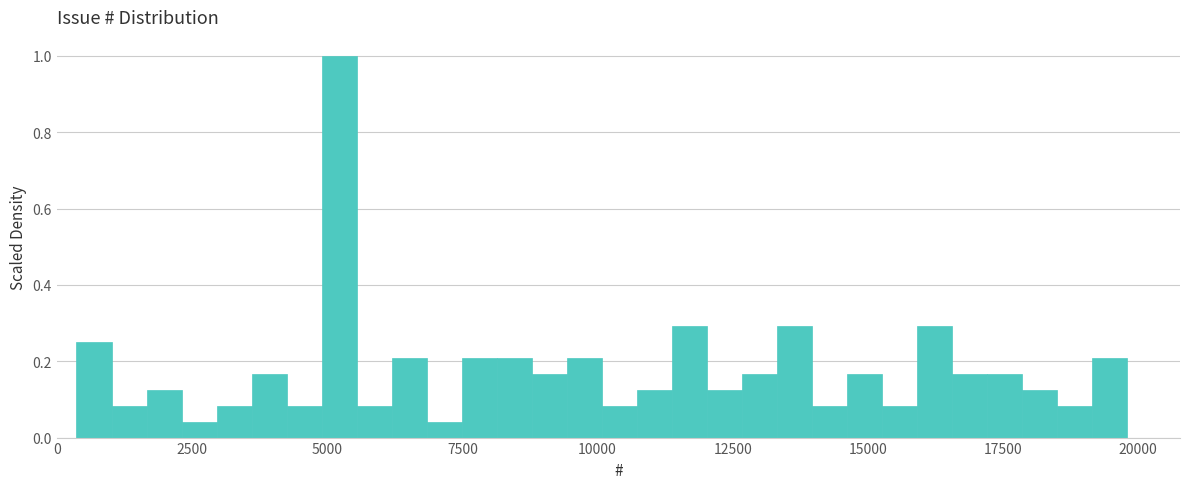

Around what value on the x-axis is the tallest bar? Give the approximate position of its centre, as read against the axis.

5000